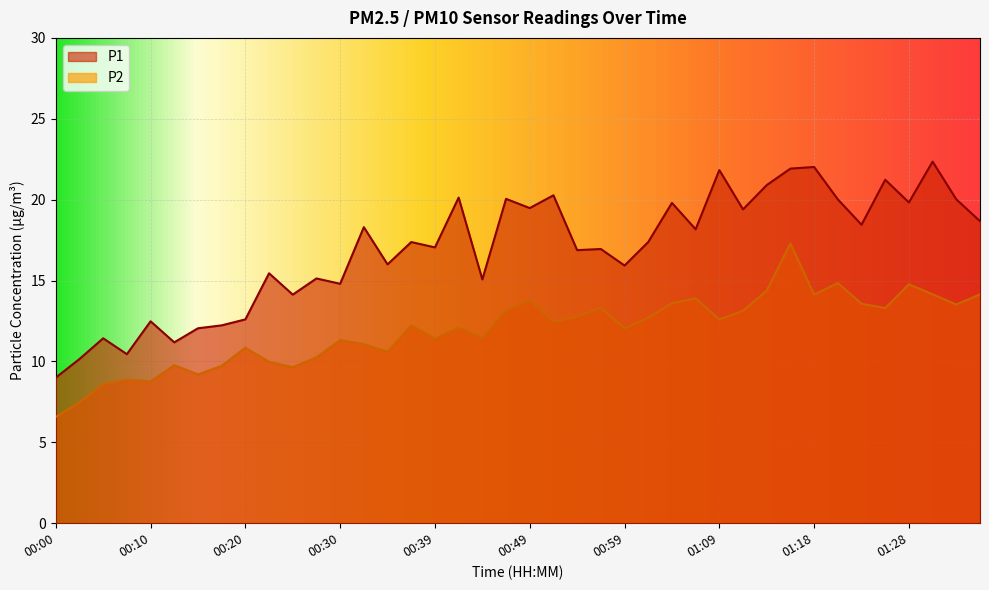

True or false: P2 and P1 intersect in this chart.

False